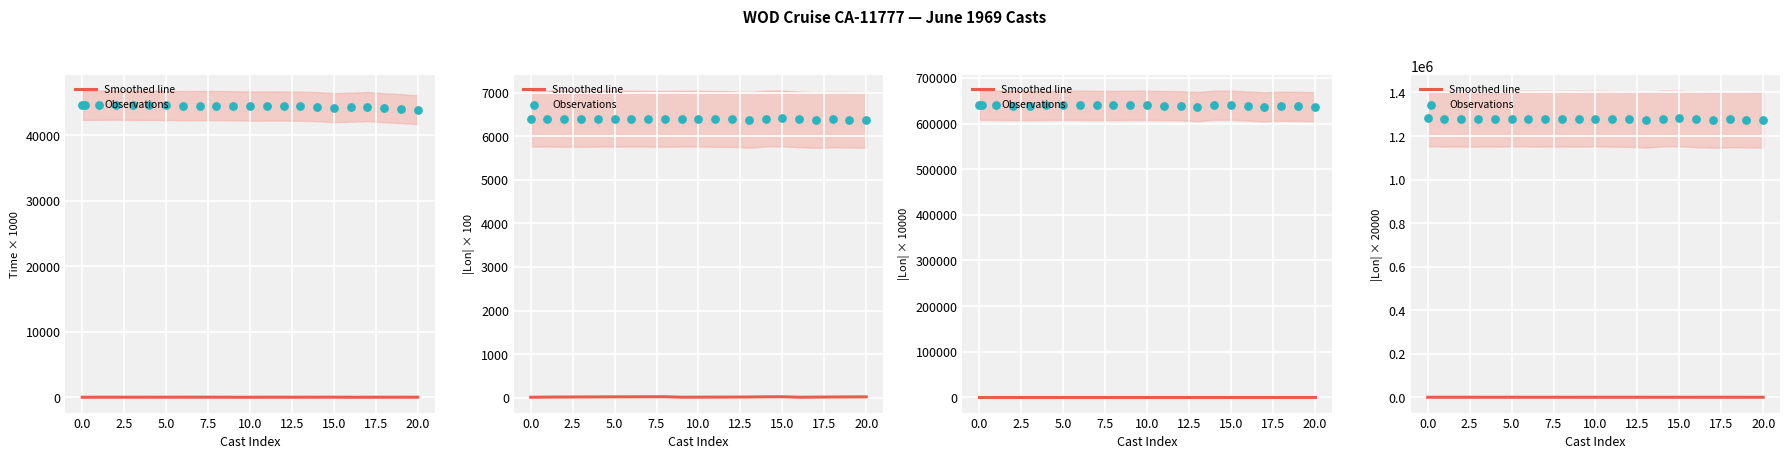

Which series contains the highest Y value?

Observations